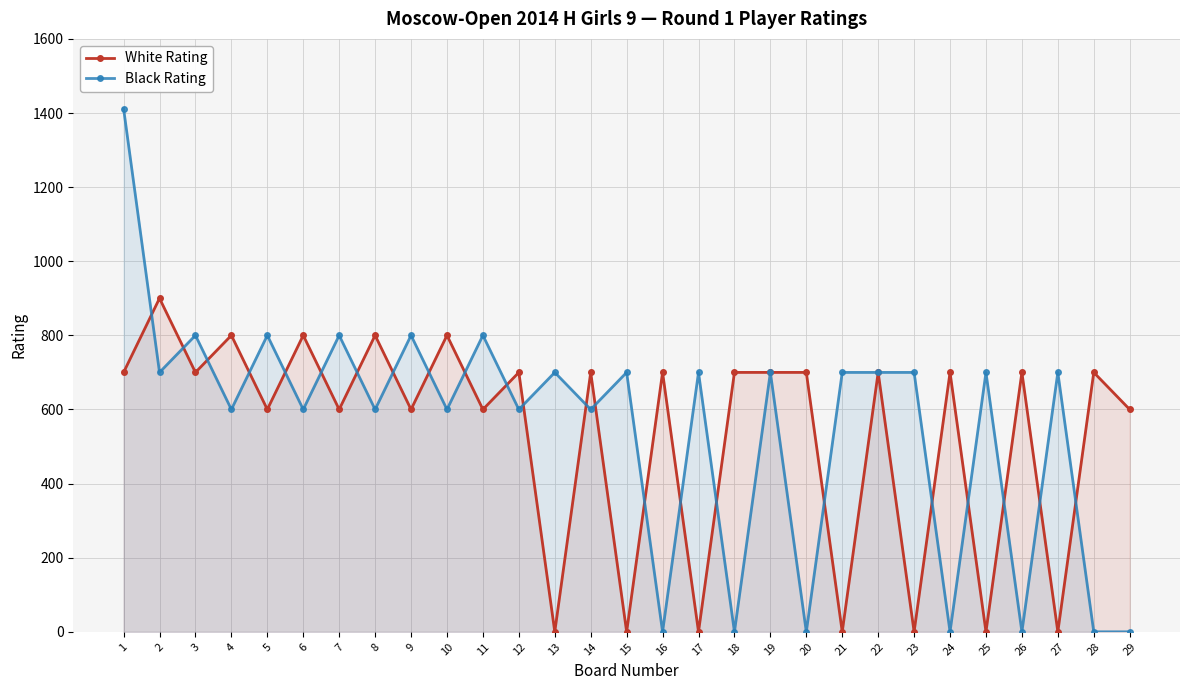

Is the value of Black Rating at 24 greater than the value of White Rating at 9?

No